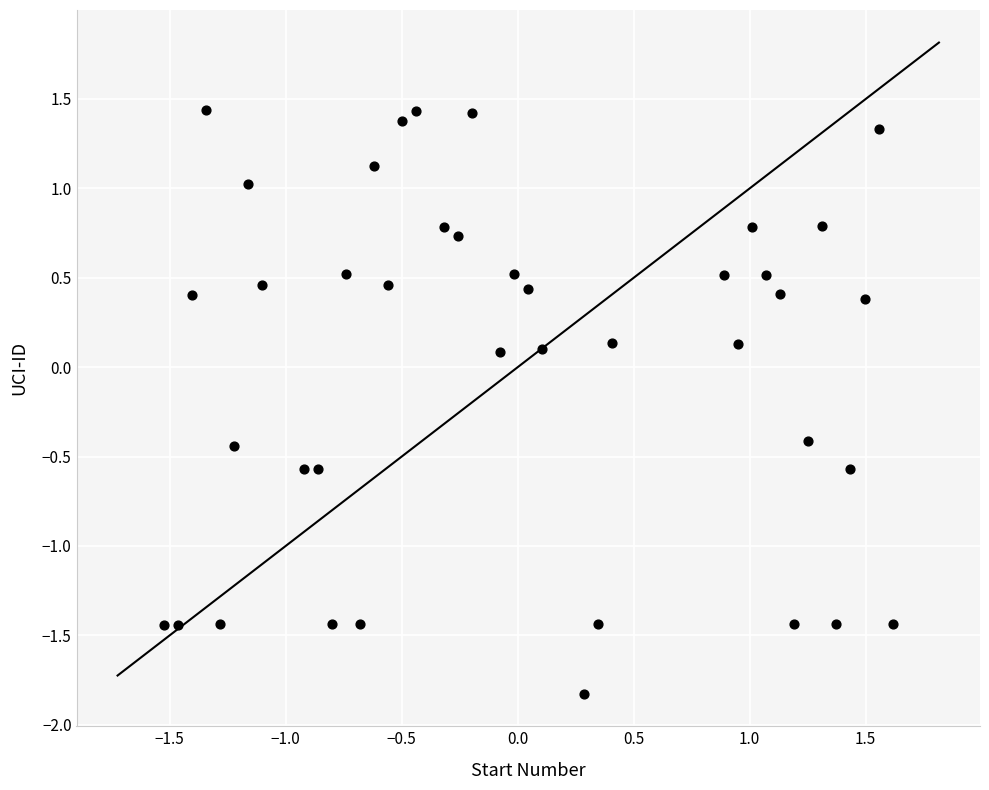

What is the range of X values (max minus min)?

3.1